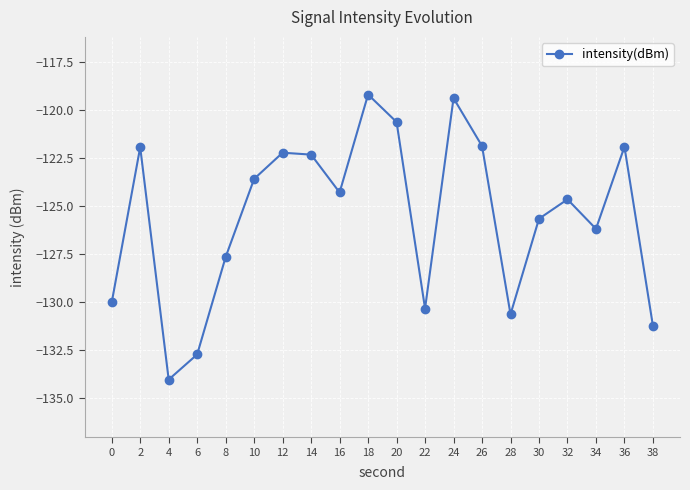

What is the smallest value displayed?

-134.0